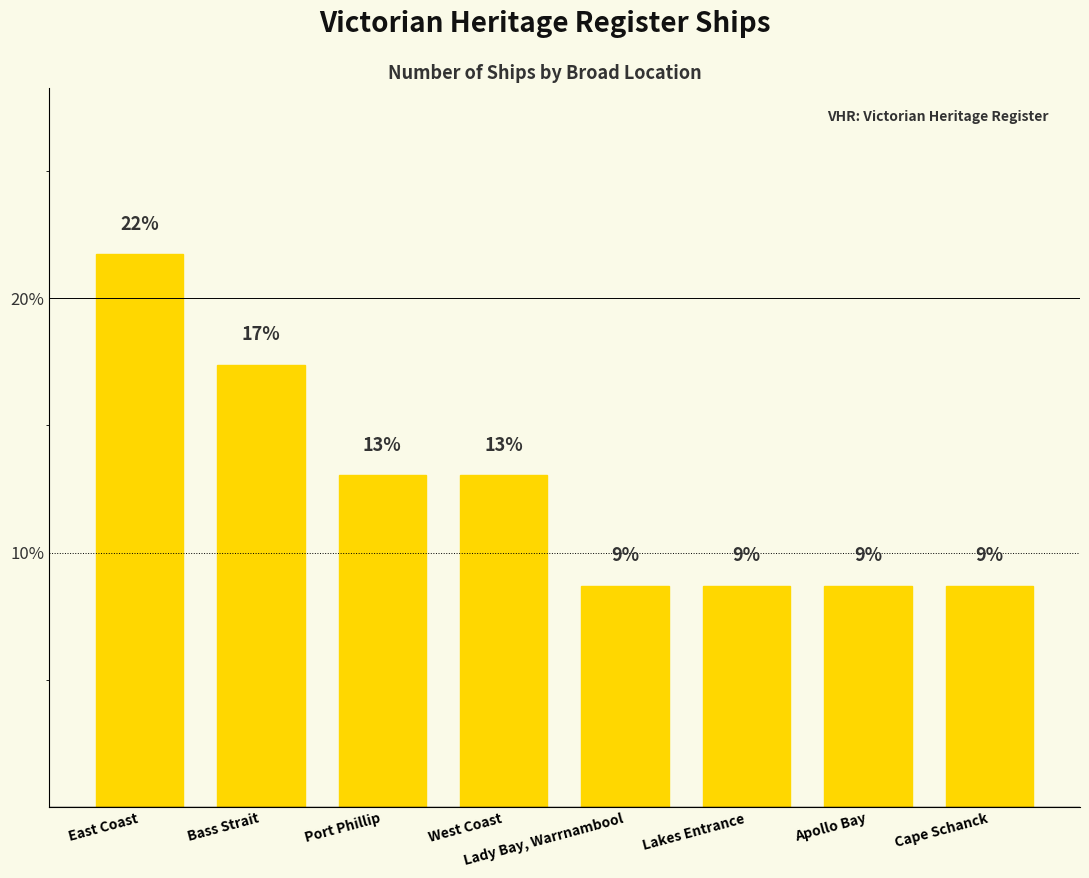

What position from the left is Lakes Entrance?

6